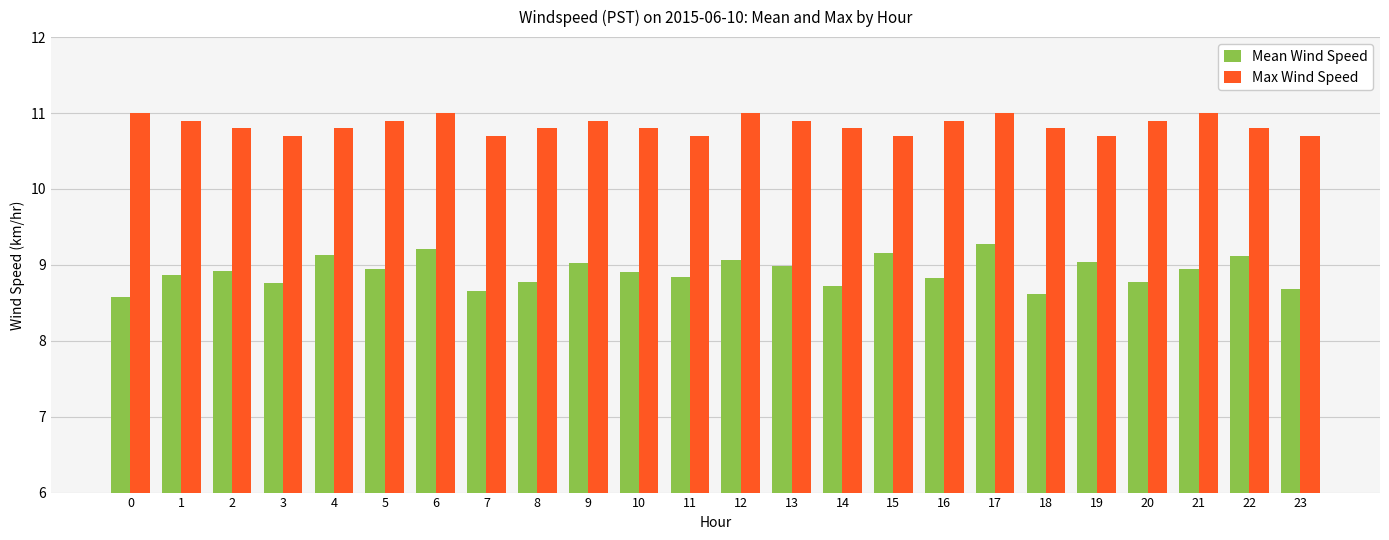

What are all the series names shown in the legend?

Mean Wind Speed, Max Wind Speed